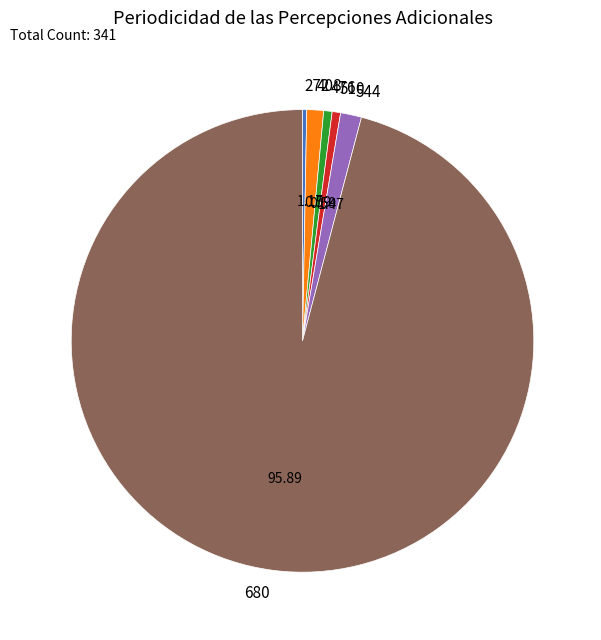

Is 680 the majority of the pie?

Yes